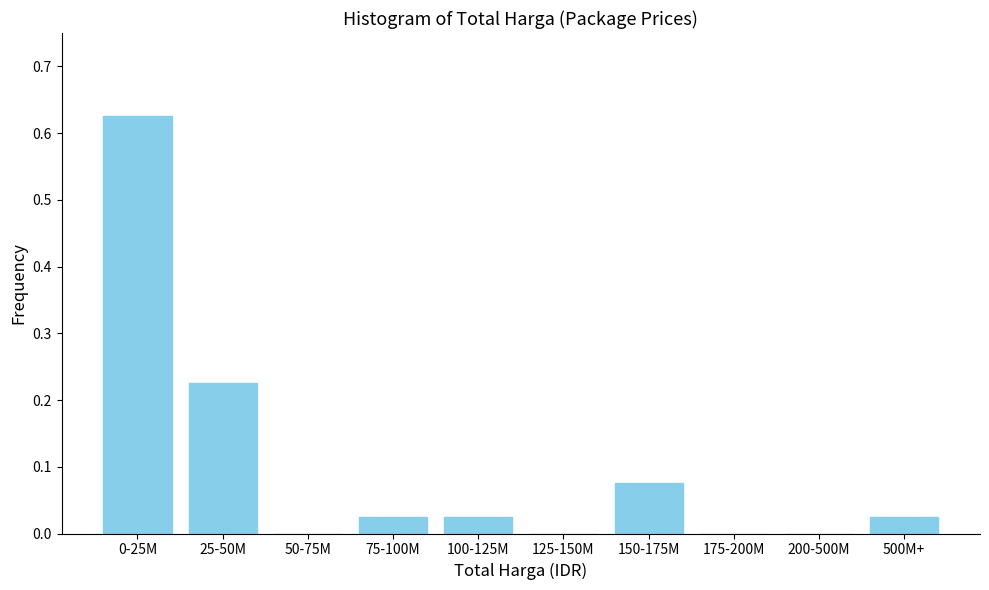

What is the change in value from 0-25M to 200-500M?

-0.6